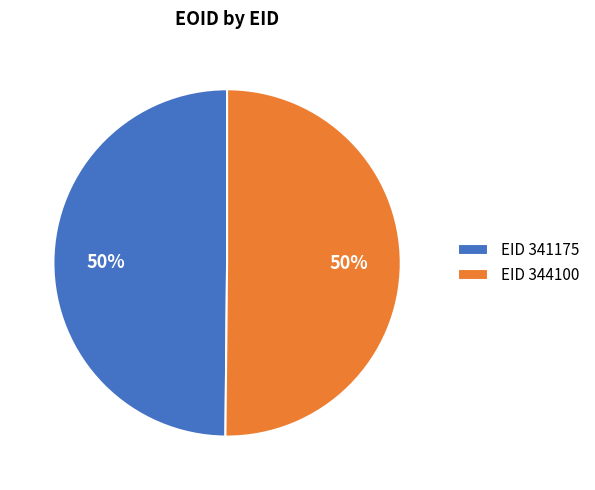

To the nearest percent, what portion does EID 344100 represent?

50%